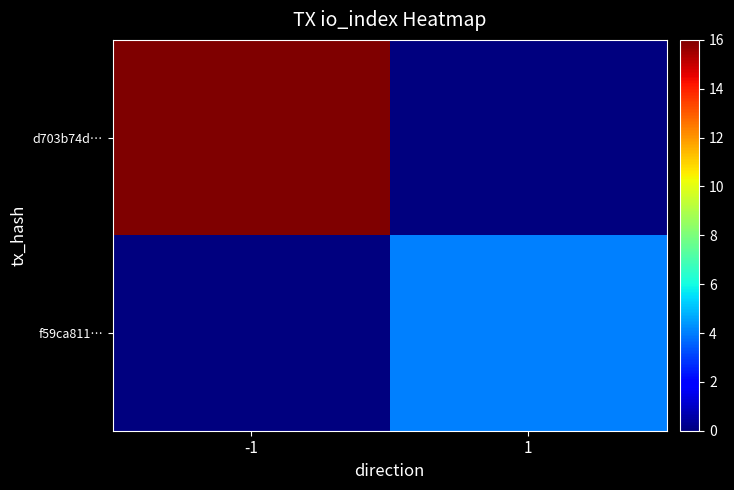

How many distinct data groups are displayed?

2